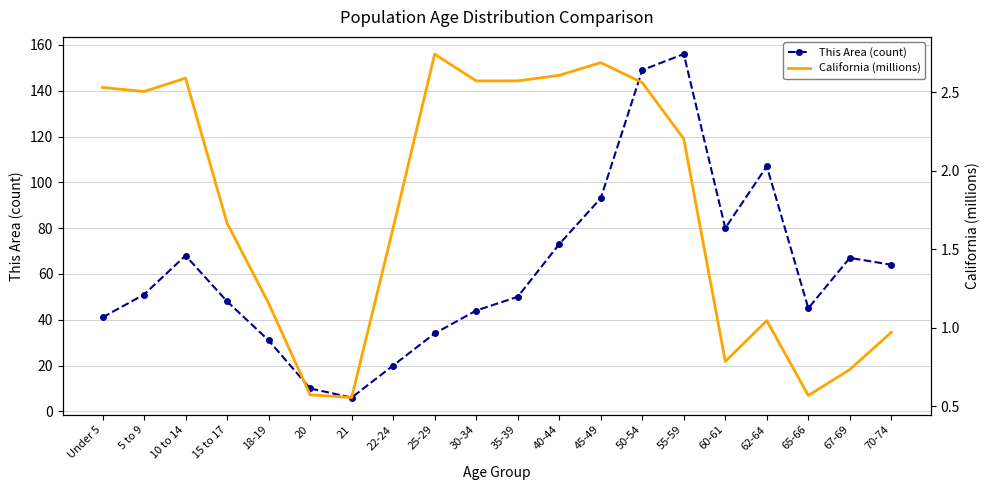

What is the highest value of the California (millions) series?

2.7